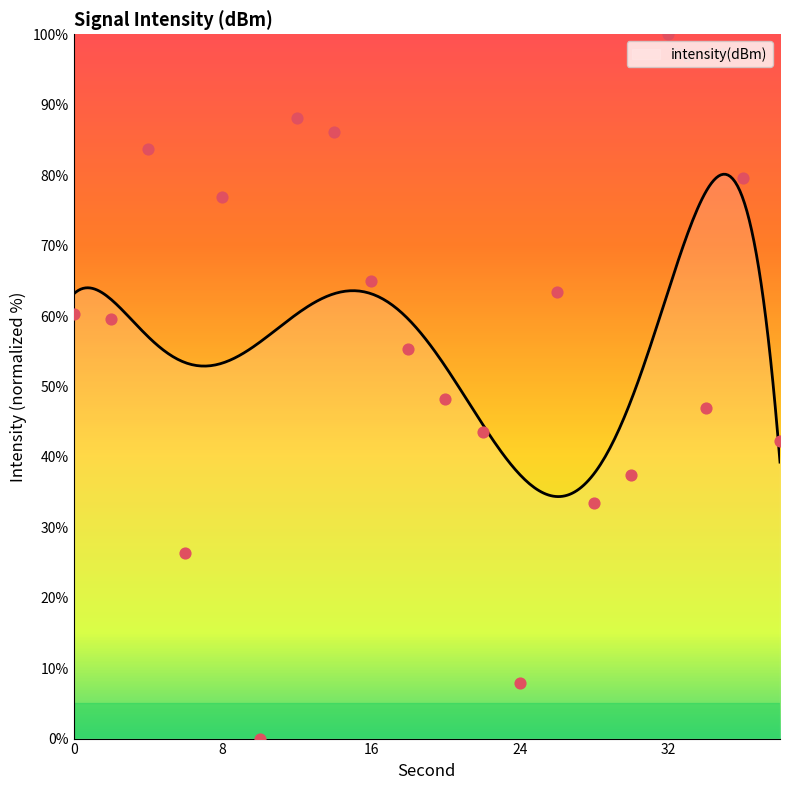

What is the change in value from 4 to 20?

-35.5